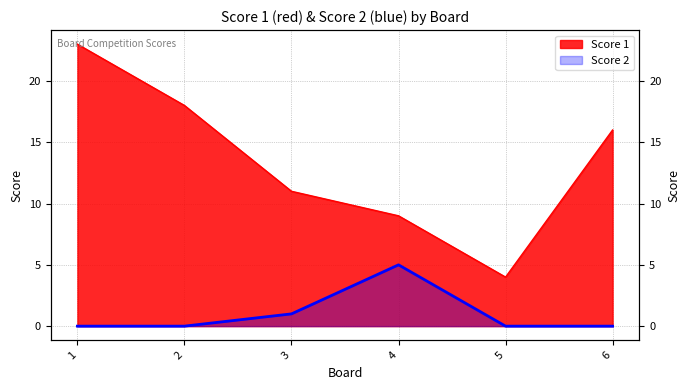

Is the value of Score 2 at 4 greater than the value of Score 1 at 3?

No